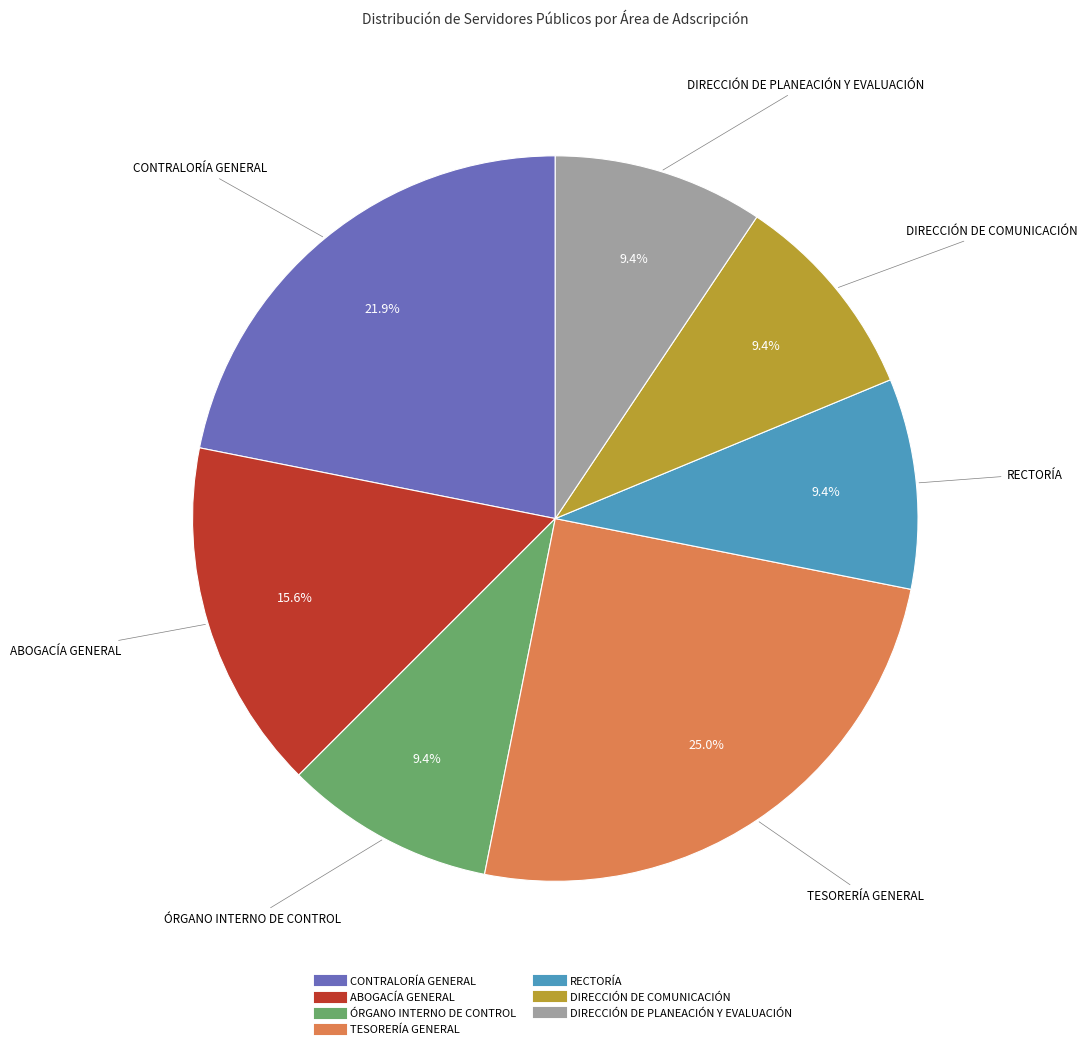

Does any single category account for the majority?

No